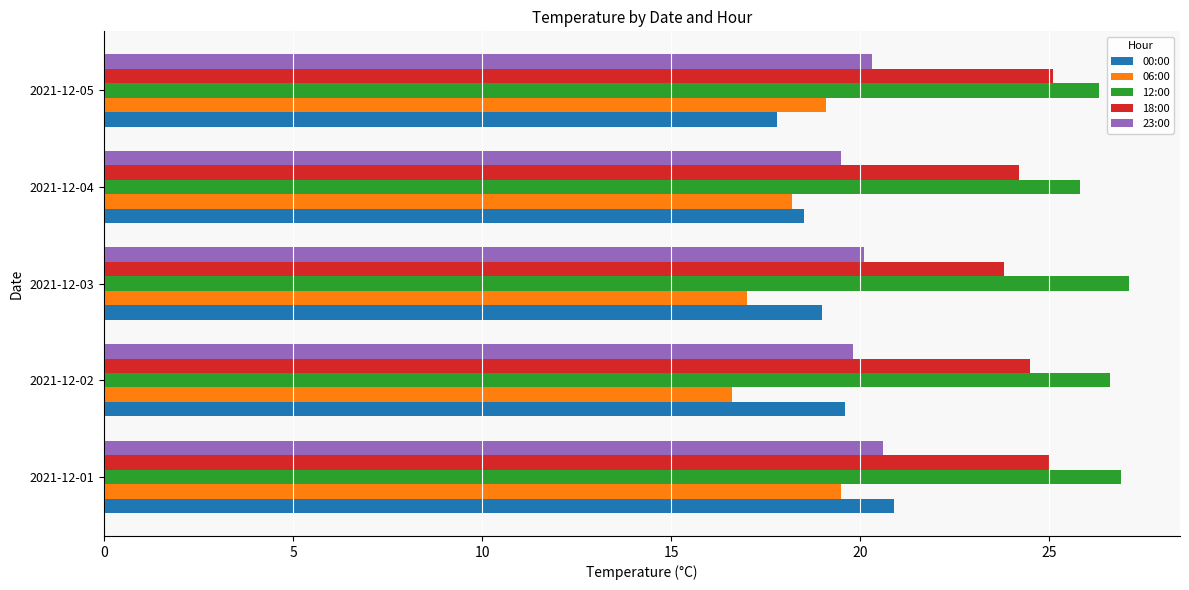

What is the smallest value displayed?

16.6